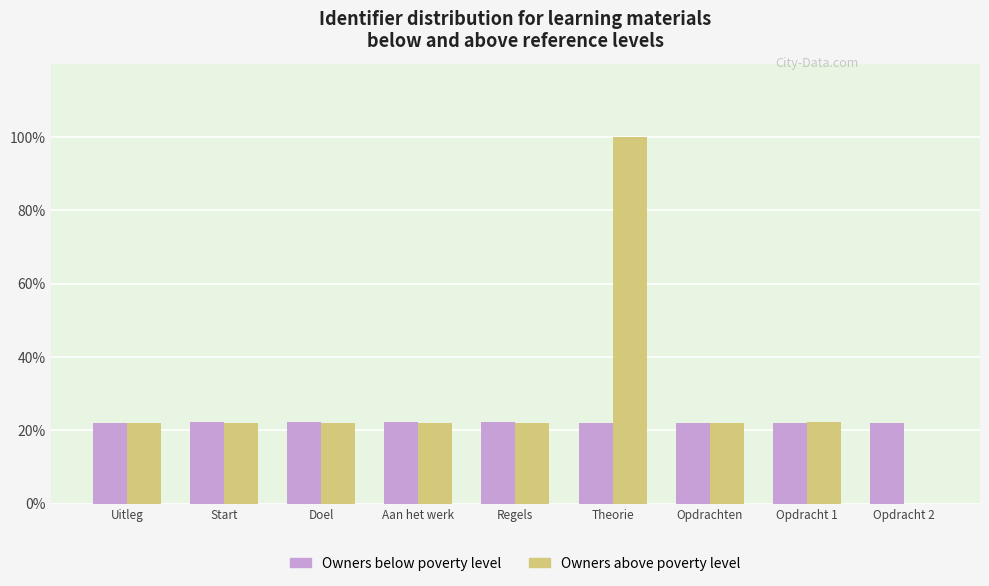

What is the maximum value for Owners above poverty level?

100.0